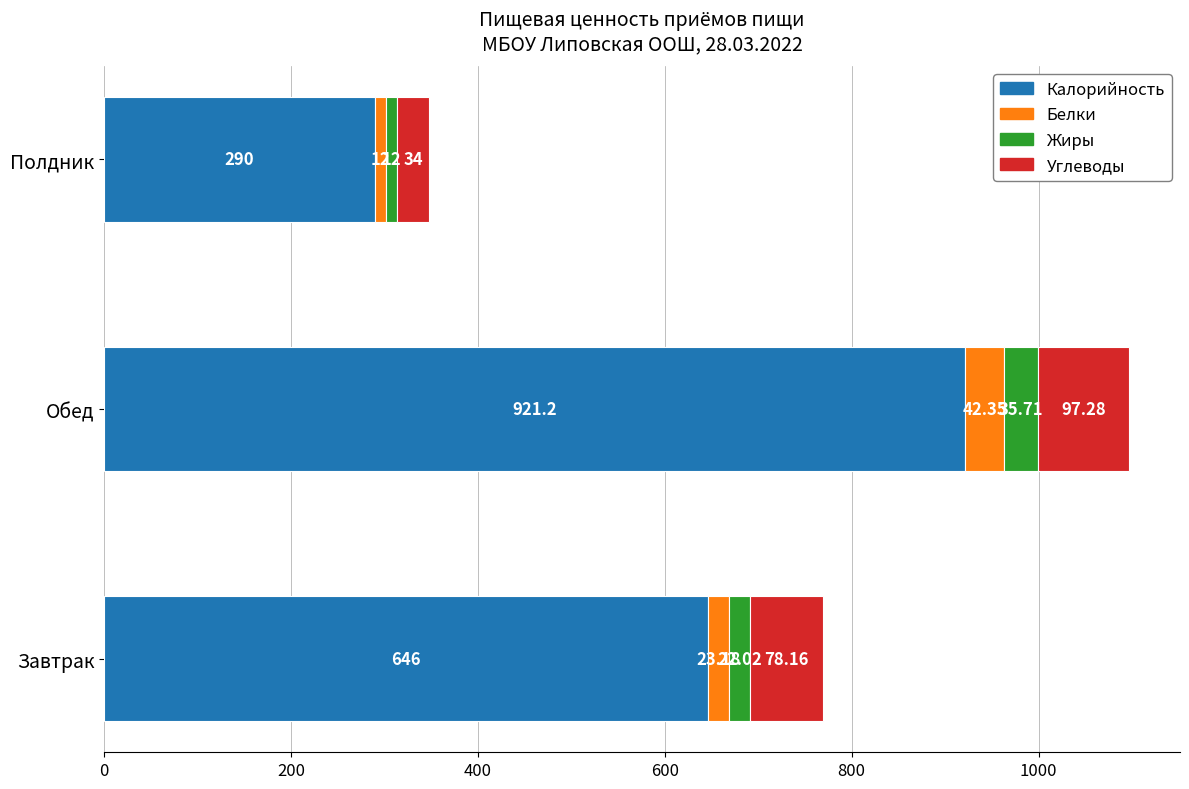

List the labels in order of Калорийность value, smallest first.

Полдник, Завтрак, Обед